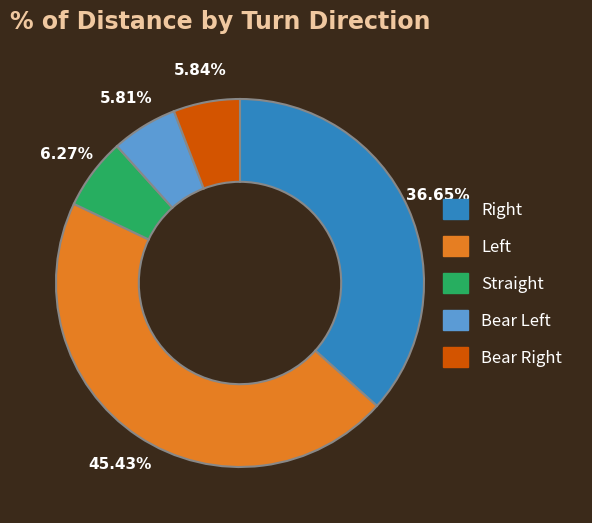

Is there any slice that represents more than half of the pie?

No